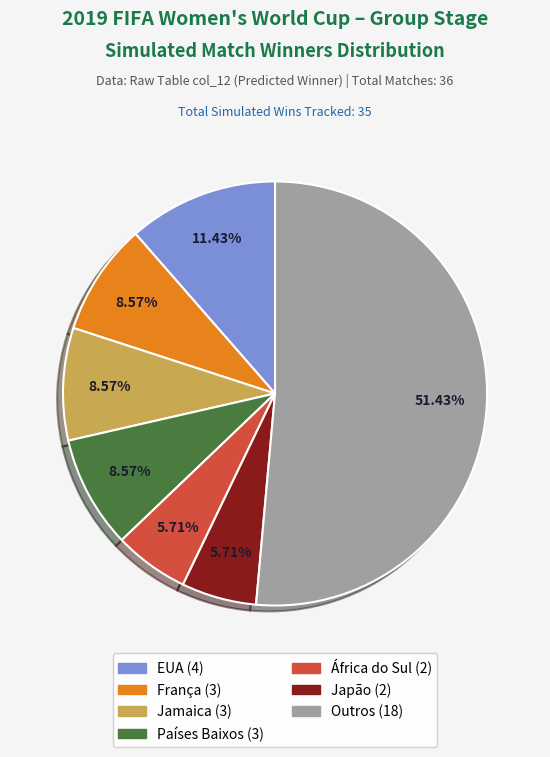

Is there any slice that represents more than half of the pie?

Yes